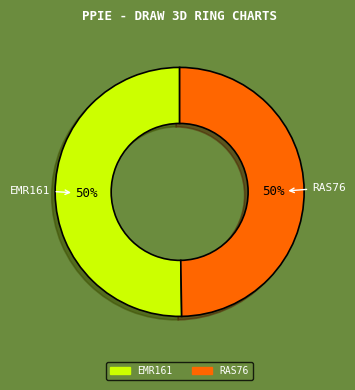

The RAS76 slice represents 50% of the pie. True or false?

True